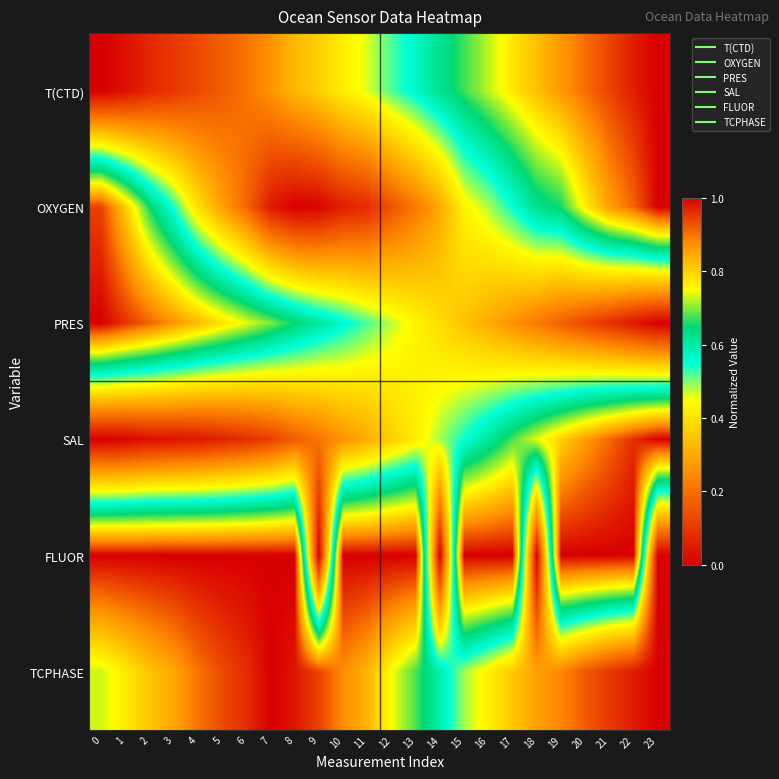

How many series are shown in this chart?

6